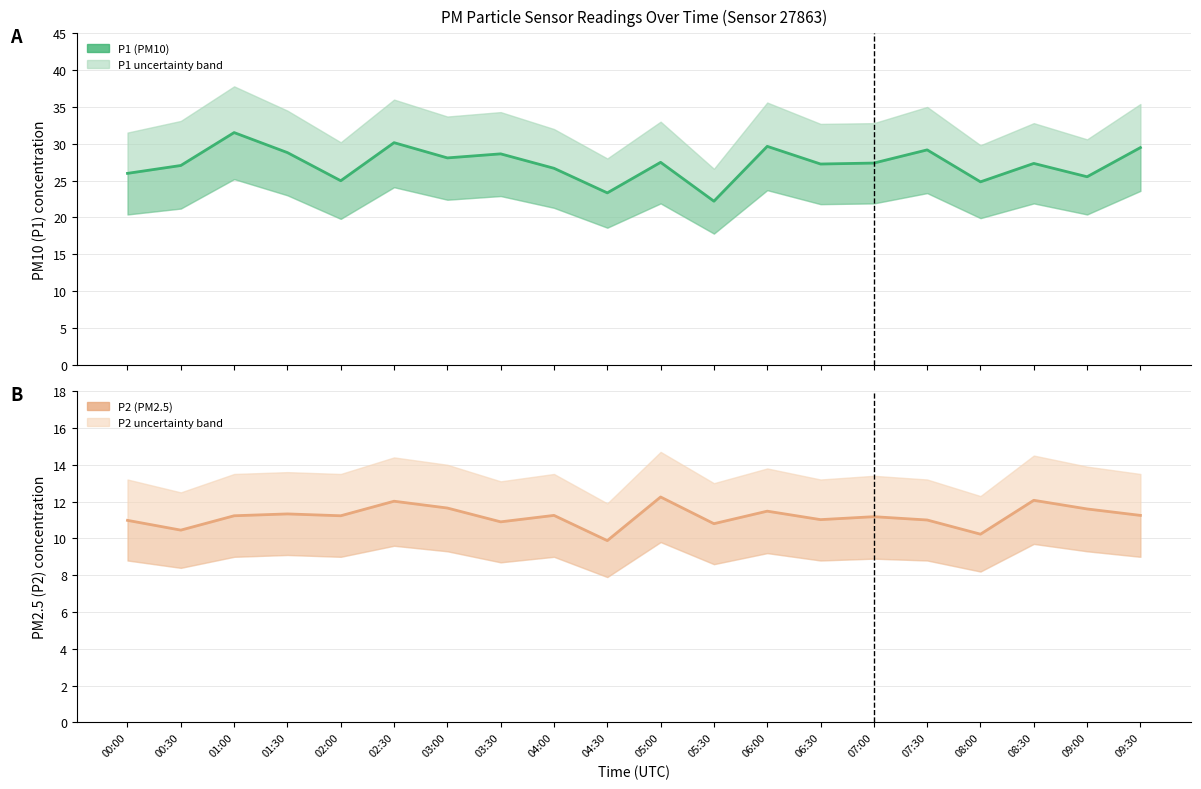

True or false: P2 (PM2.5) has a value of 14.5 at 00:00.

False